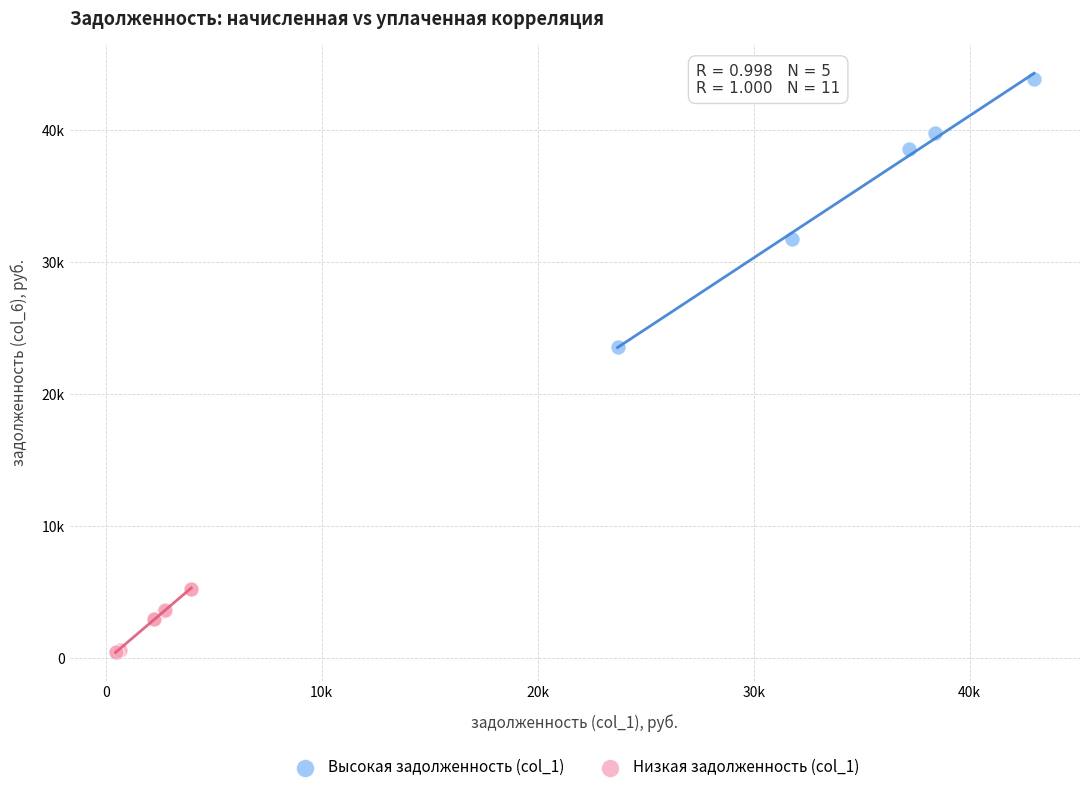

What are all the series names shown in the legend?

Высокая задолженность (col_1), Низкая задолженность (col_1)